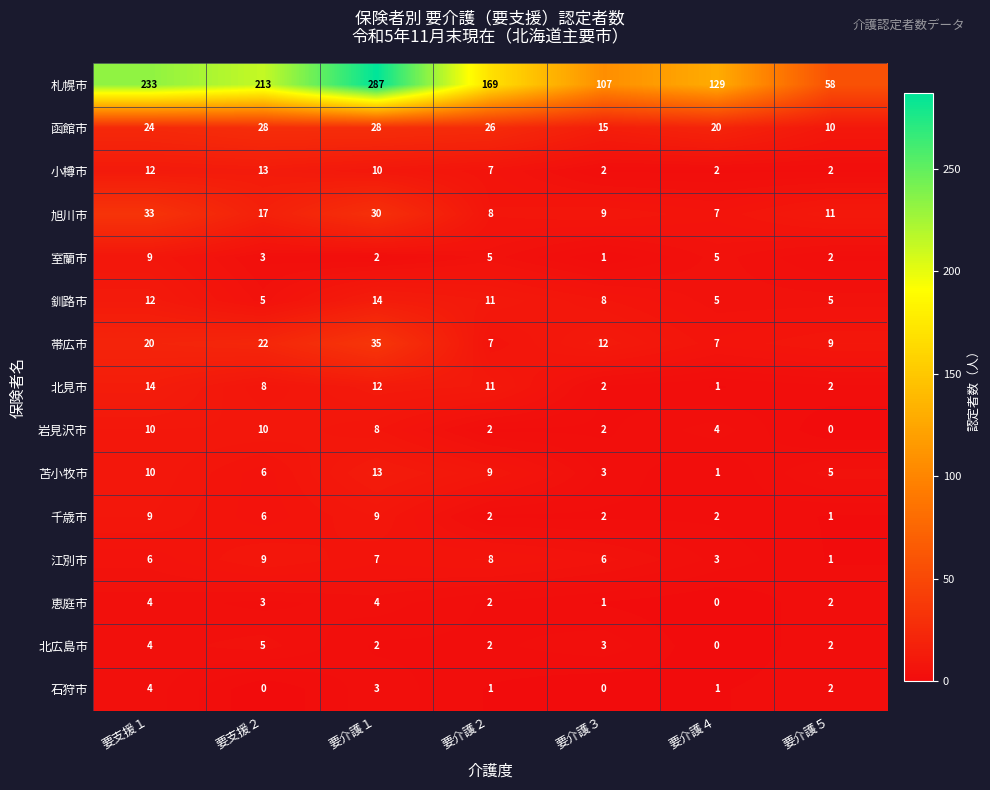

Which series has the largest range (max minus min)?

札幌市